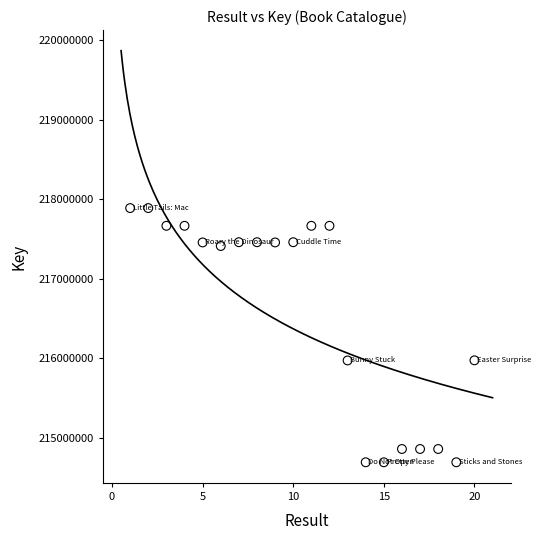

What is the range of X values (max minus min)?

19